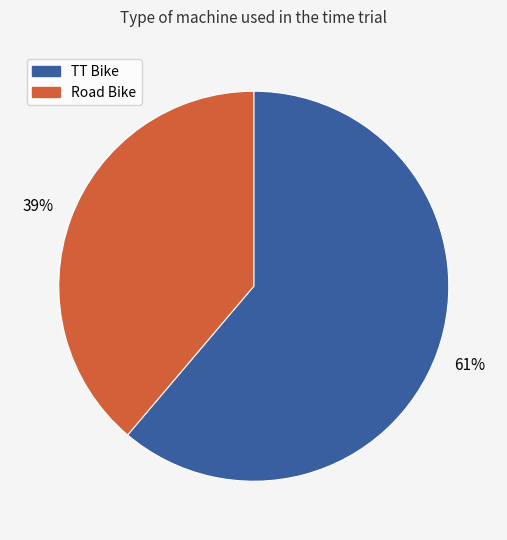

Between Road Bike and TT Bike, which is larger?

TT Bike